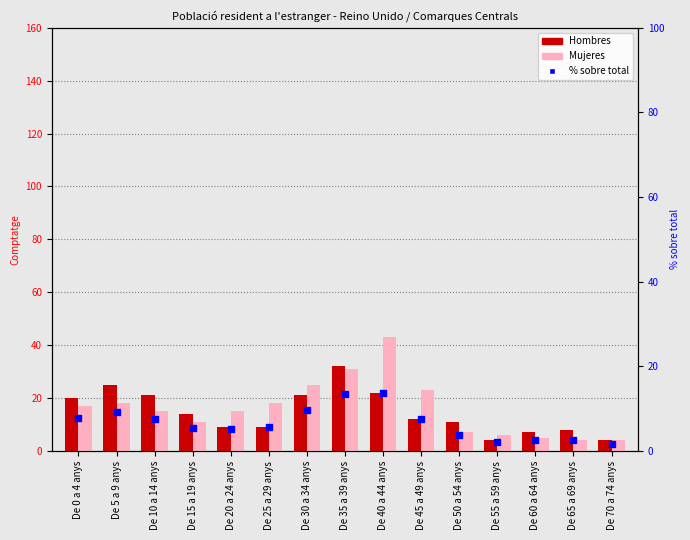

Which series contains the lowest Y value?

% sobre total